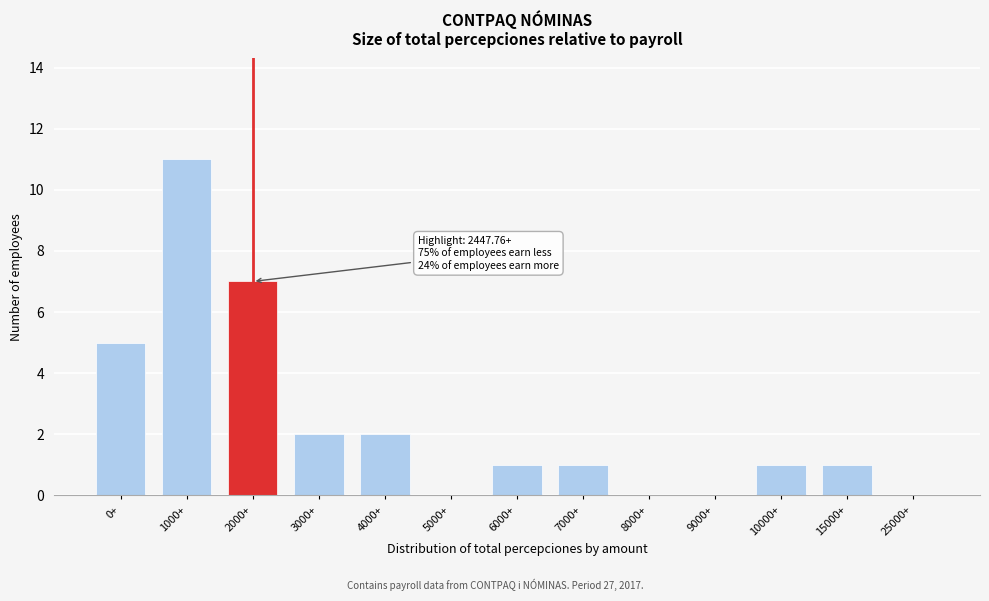

Reading left to right, list all the values displayed in this chart.

0+=5	1000+=11	2000+=7	3000+=2	4000+=2	5000+=0	6000+=1	7000+=1	8000+=0	9000+=0	10000+=1	15000+=1	25000+=0